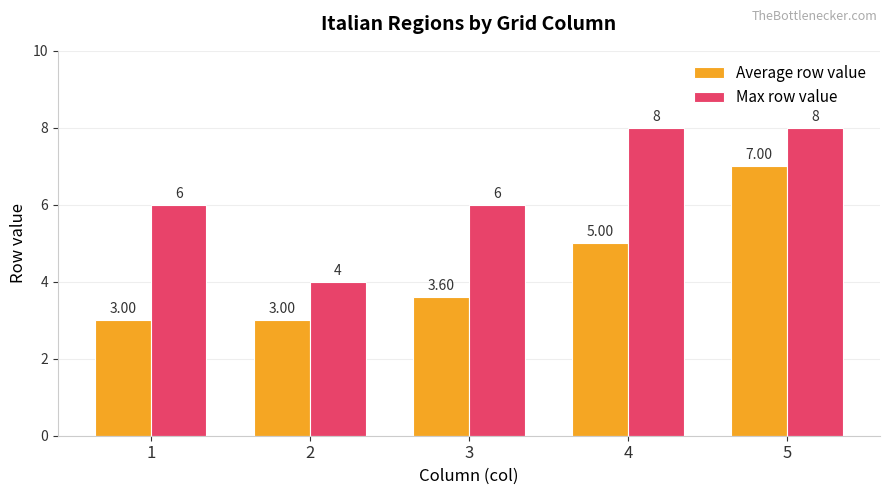

Is it true that Max row value equals 5.1 at 4?

False